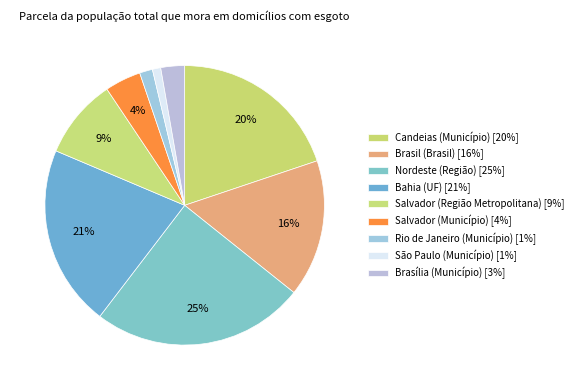

How many slices are in this pie chart?

9